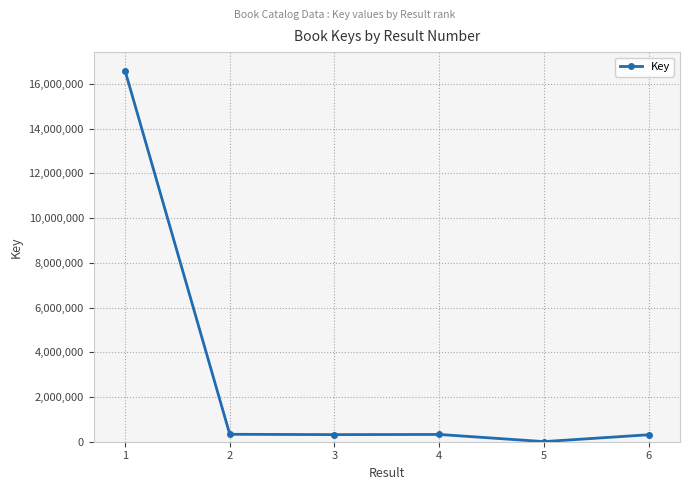

Where is the first local maximum?

4